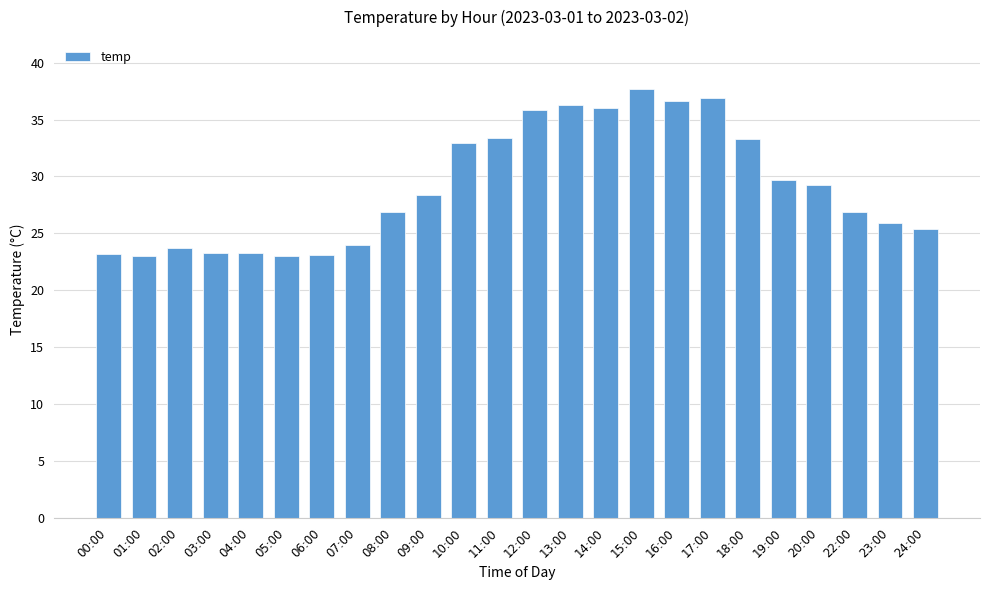

Where is the data nearest to the value 30?

19:00